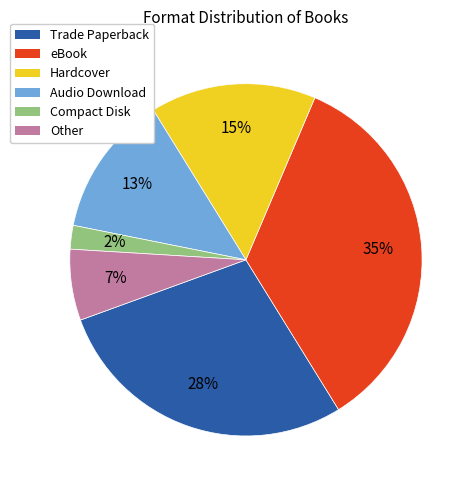

How many segments does this pie chart have?

6